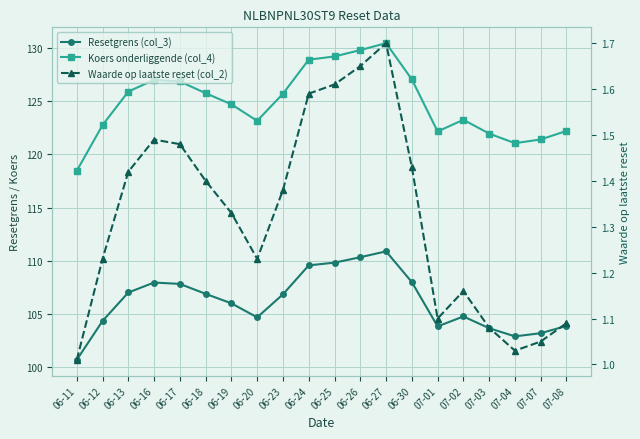

What is the spread (max minus min) of values at 06-30?

125.6